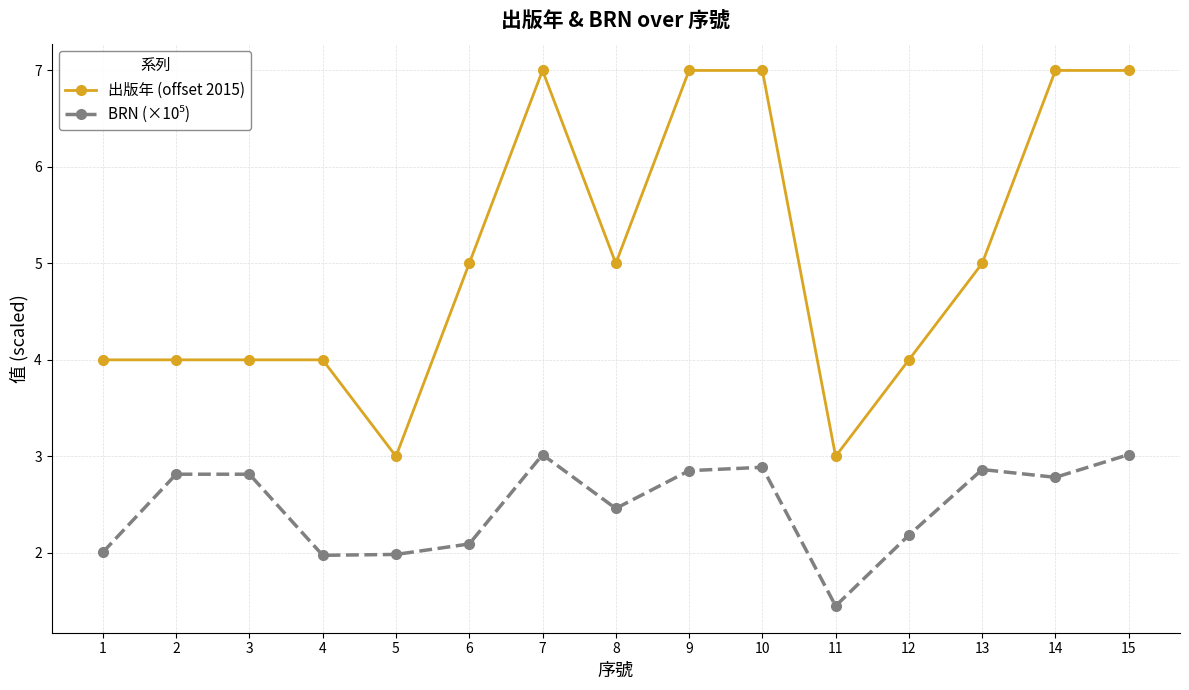

What value does the 出版年 (offset 2015) series have at 4?

4.0